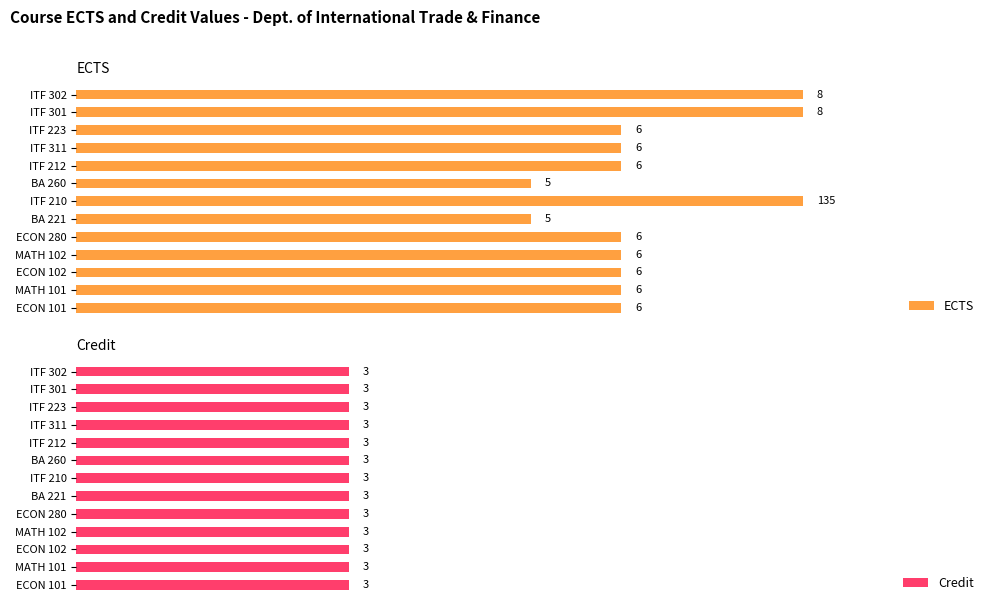

How many bars are there in each group?

2